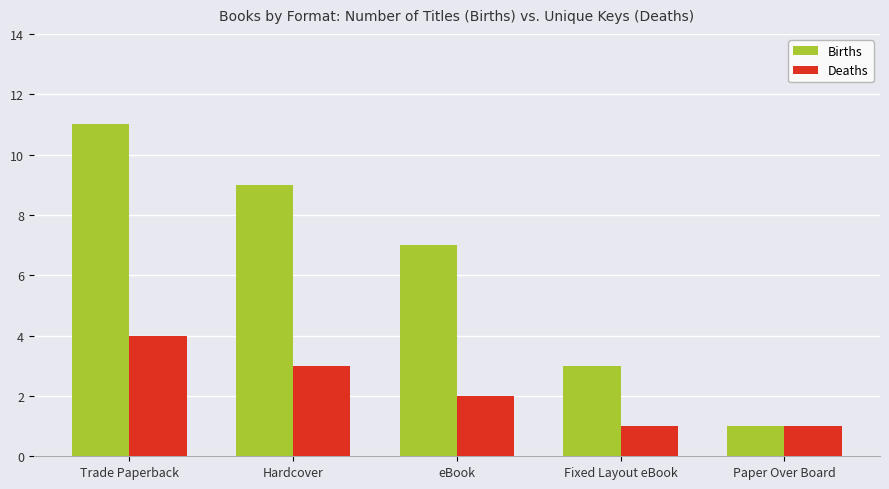

What is the sum of the Births values at Paper Over Board and Hardcover?

10